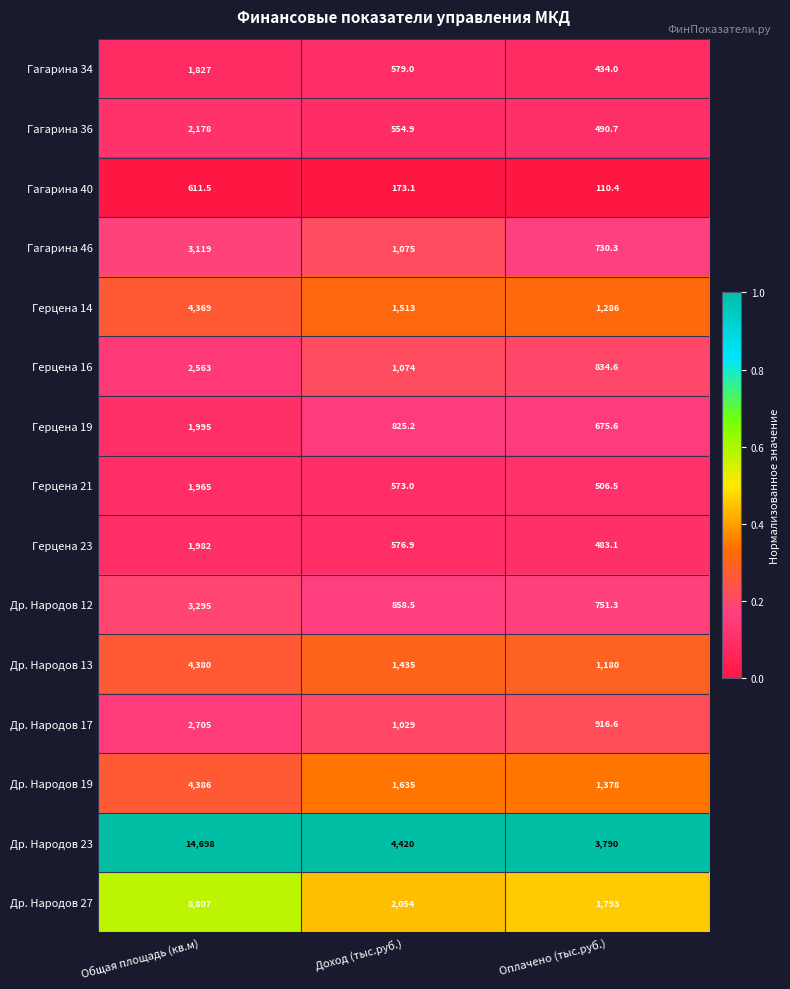

Rank the series at Оплачено (тыс.руб.) from highest to lowest value.

Др. Народов 23, Др. Народов 27, Др. Народов 19, Герцена 14, Др. Народов 13, Др. Народов 17, Герцена 16, Др. Народов 12, Гагарина 46, Герцена 19, Герцена 21, Гагарина 36, Герцена 23, Гагарина 34, Гагарина 40